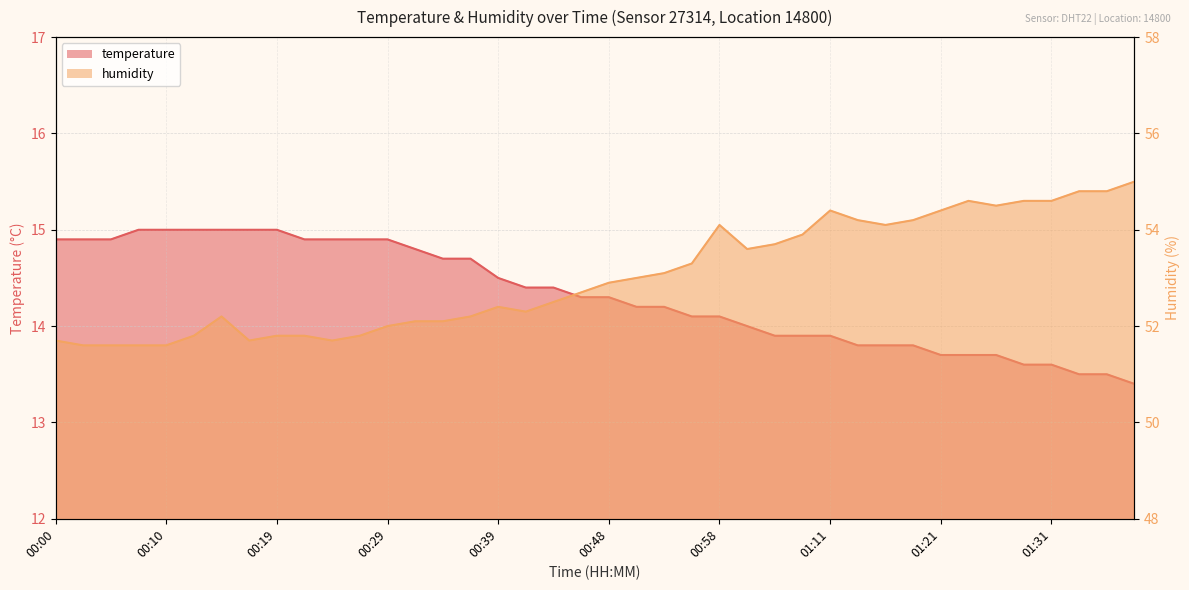

Where does the humidity series first go above 52?

00:14